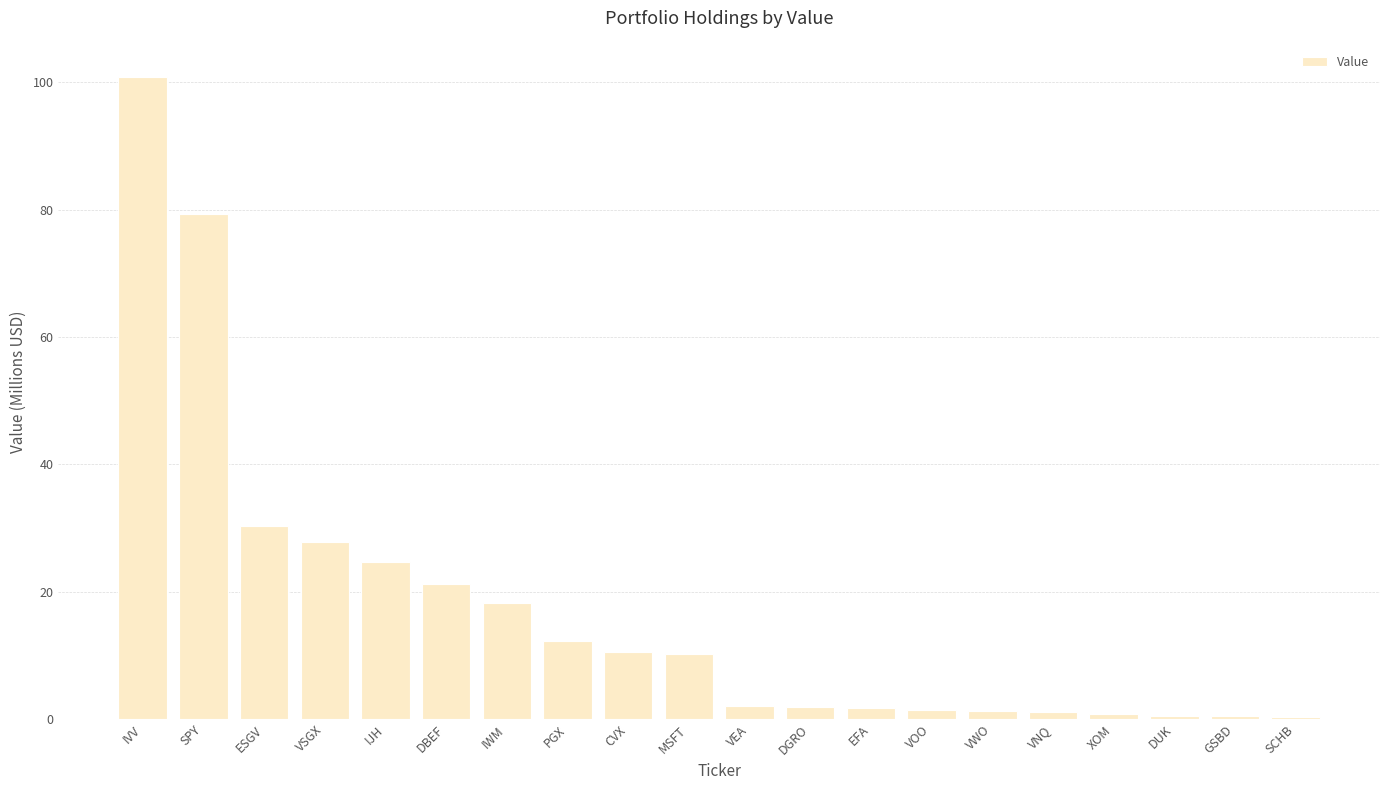

What is the sum of all values?

347.0